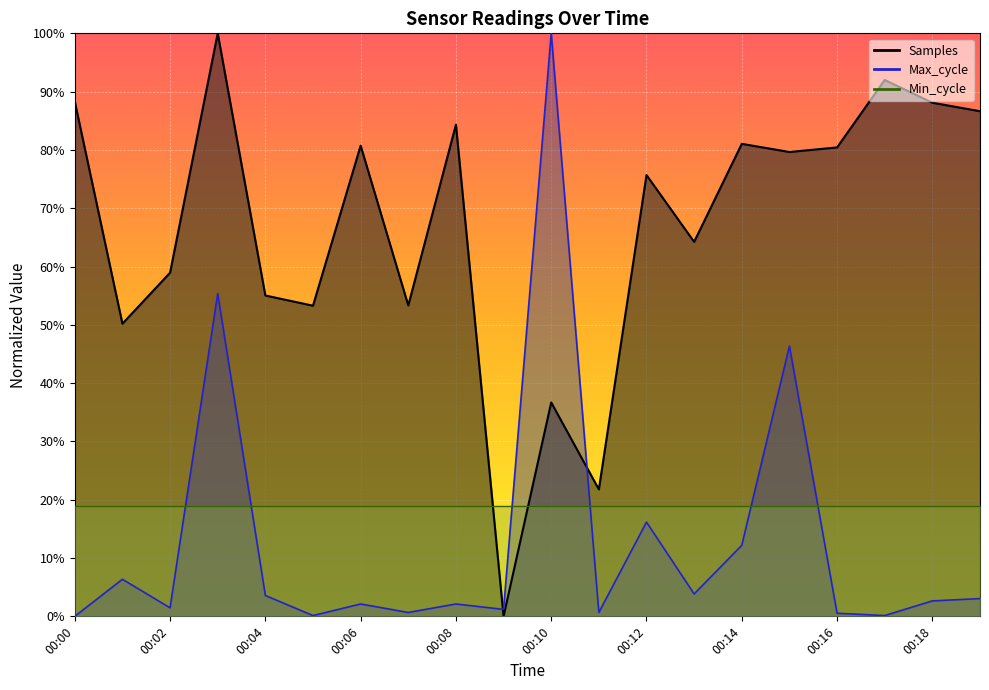

What is the sum of the Samples values at 00:08 and 00:07?

137.7